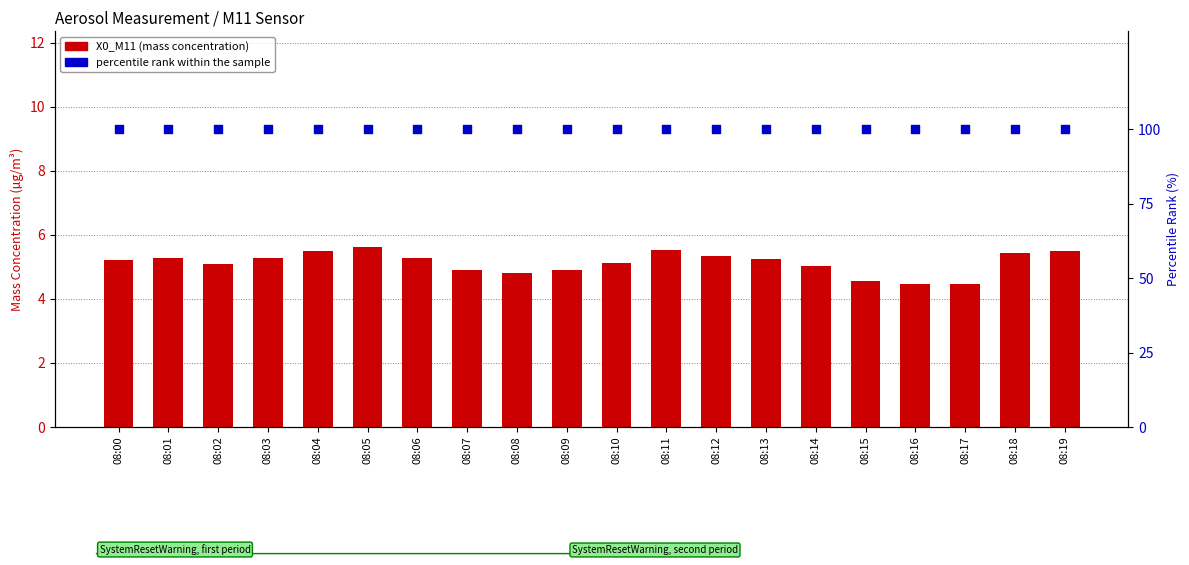

Which series contains the lowest Y value?

X0_M11 (mass conc.)